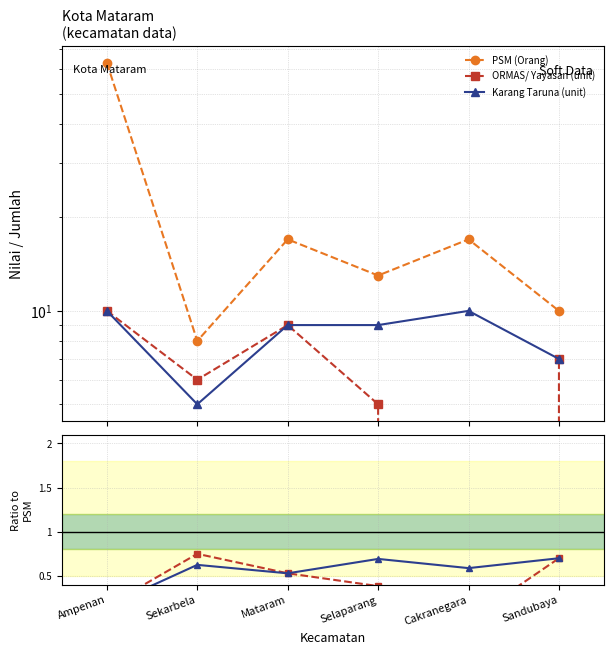

What position from the left is Selaparang?

4